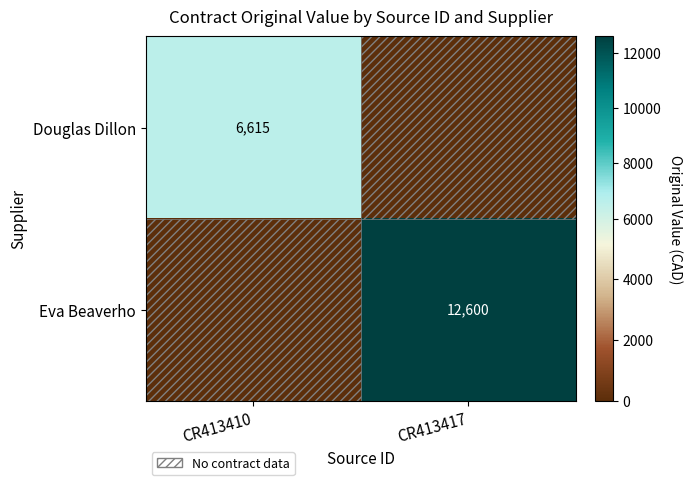

How many categories are shown in the chart?

2